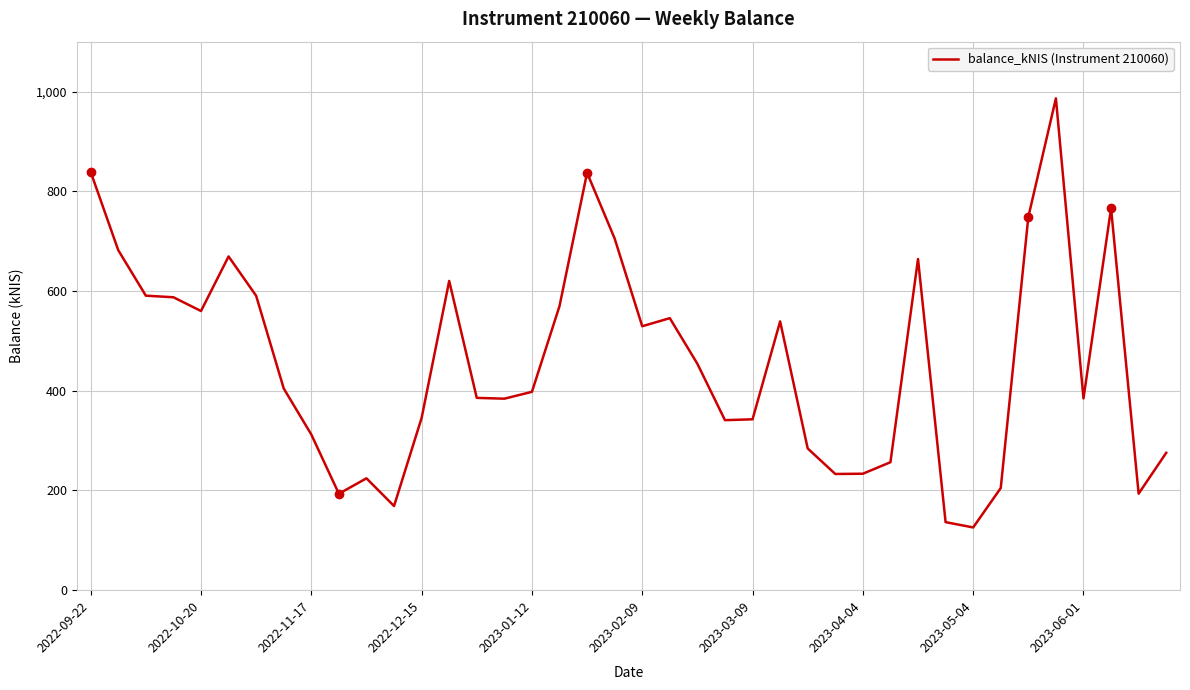

What is the difference between the maximum and minimum values?

860.5